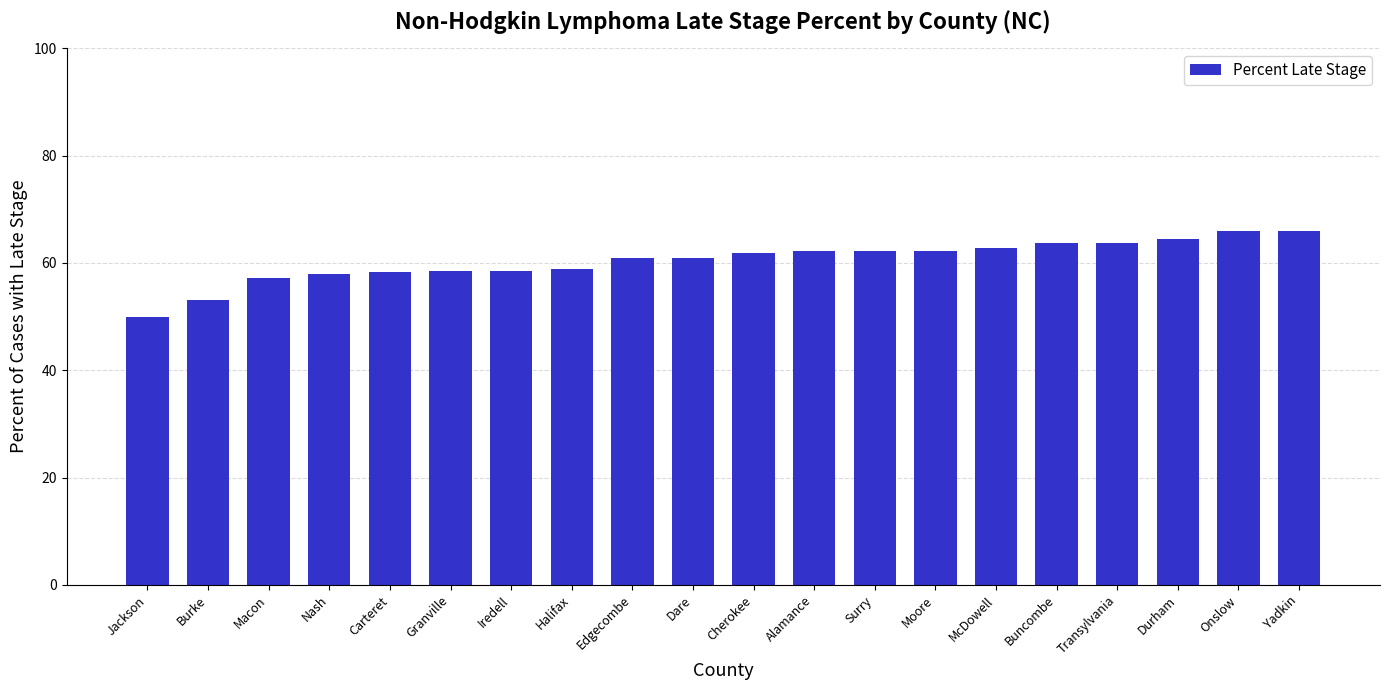

What is the label of the 5th bar from the right?

Buncombe